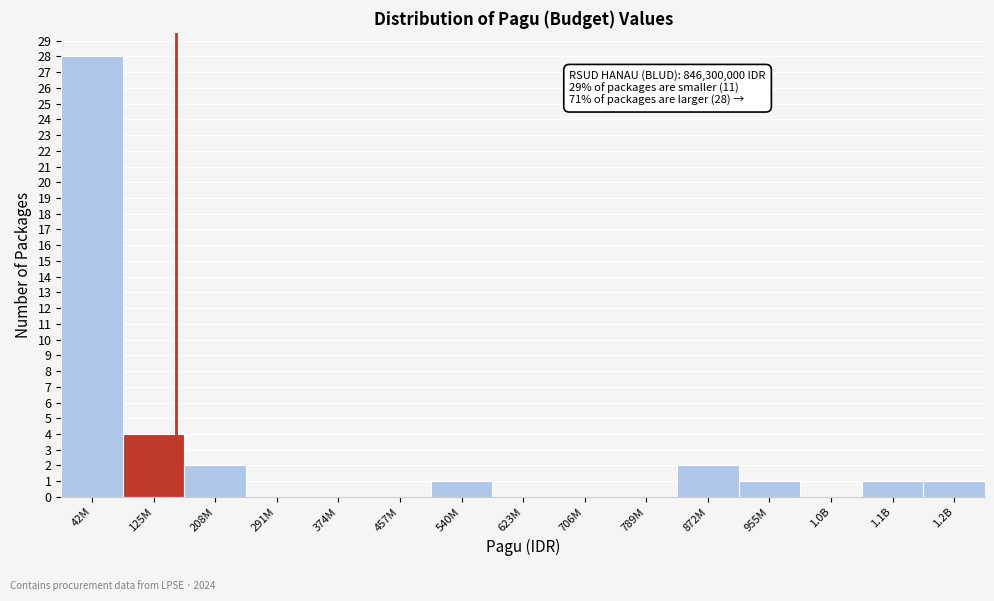

Reading left to right, list all the values displayed in this chart.

42M=28	125M=4	208M=2	291M=0	374M=0	457M=0	540M=1	623M=0	706M=0	789M=0	872M=2	955M=1	1.0B=0	1.1B=1	1.2B=1